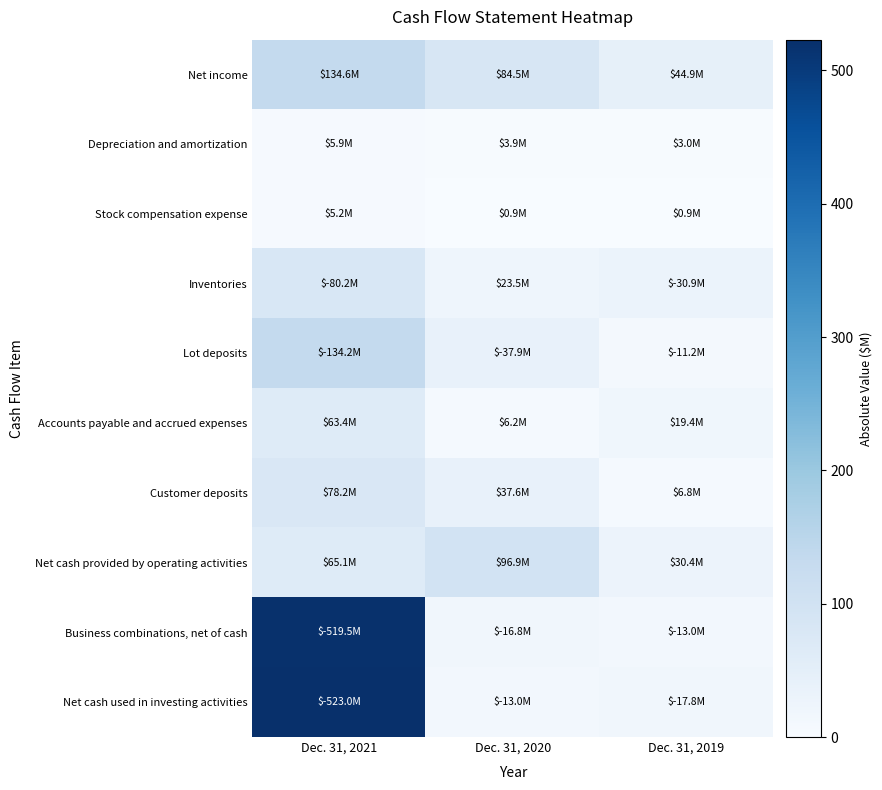

Reading right to left, extract all data points from this chart.

Net income: Dec. 31, 2019=0.1	Dec. 31, 2020=0.2	Dec. 31, 2021=0.3
Depreciation and amortization: Dec. 31, 2019=0.0	Dec. 31, 2020=0.0	Dec. 31, 2021=0.0
Stock compensation expense: Dec. 31, 2019=0.0	Dec. 31, 2020=0.0	Dec. 31, 2021=0.0
Inventories: Dec. 31, 2019=0.1	Dec. 31, 2020=0.0	Dec. 31, 2021=0.2
Lot deposits: Dec. 31, 2019=0.0	Dec. 31, 2020=0.1	Dec. 31, 2021=0.3
Accounts payable and accrued expenses: Dec. 31, 2019=0.0	Dec. 31, 2020=0.0	Dec. 31, 2021=0.1
Customer deposits: Dec. 31, 2019=0.0	Dec. 31, 2020=0.1	Dec. 31, 2021=0.1
Net cash provided by operating activities: Dec. 31, 2019=0.1	Dec. 31, 2020=0.2	Dec. 31, 2021=0.1
Business combinations, net of cash: Dec. 31, 2019=0.0	Dec. 31, 2020=0.0	Dec. 31, 2021=1.0
Net cash used in investing activities: Dec. 31, 2019=0.0	Dec. 31, 2020=0.0	Dec. 31, 2021=1.0